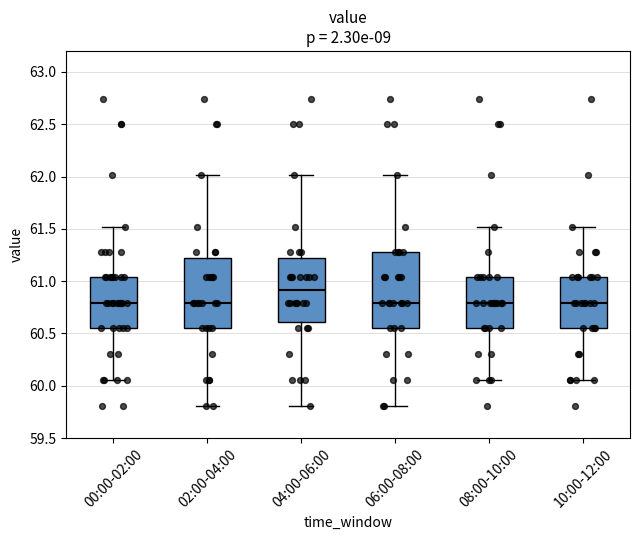

Reading left to right, read every box against the y-axis: the position of its median line, the range the box covers, and the ends of its whiskers. The values are not printed on the chart, so give them approximately, as read against the axis.

00:00-02:00: median 60.80, box 60.55 to 61.05, whiskers 60.05 to 61.50
02:00-04:00: median 60.80, box 60.55 to 61.20, whiskers 59.80 to 62.00
04:00-06:00: median 60.90, box 60.60 to 61.20, whiskers 59.80 to 62.00
06:00-08:00: median 60.80, box 60.55 to 61.30, whiskers 59.80 to 62.00
08:00-10:00: median 60.80, box 60.55 to 61.05, whiskers 60.05 to 61.50
10:00-12:00: median 60.80, box 60.55 to 61.05, whiskers 60.05 to 61.50